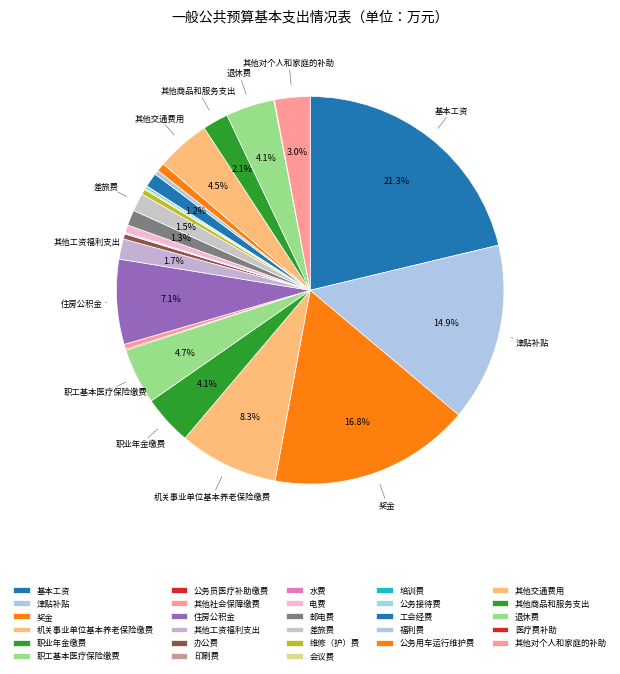

How much of the chart is everything except 公务员医疗补助缴费?

99.9%